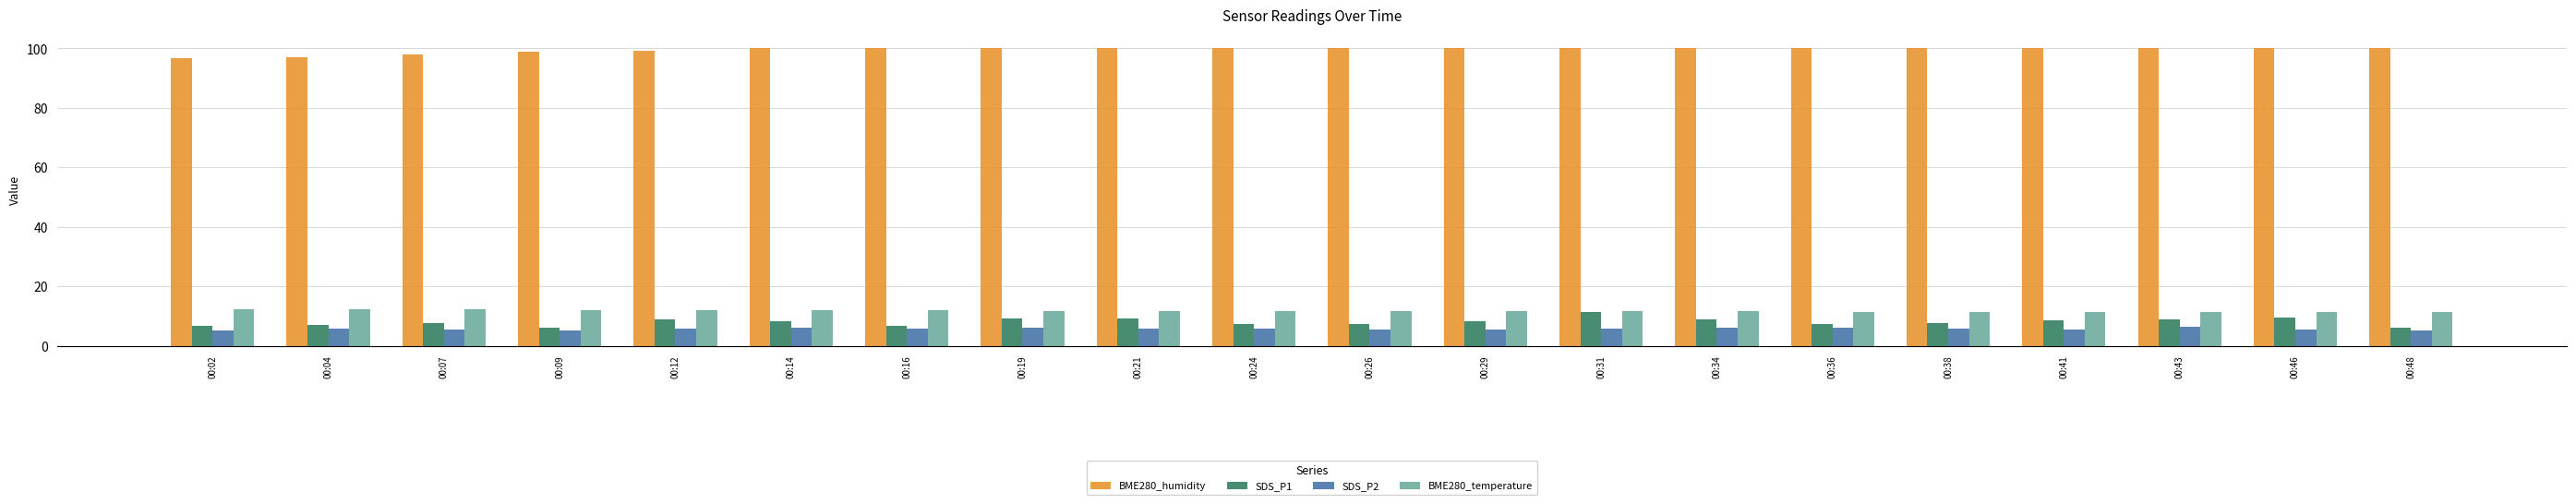

What is the difference between the second highest and second lowest values in the BME280_temperature series?

1.0